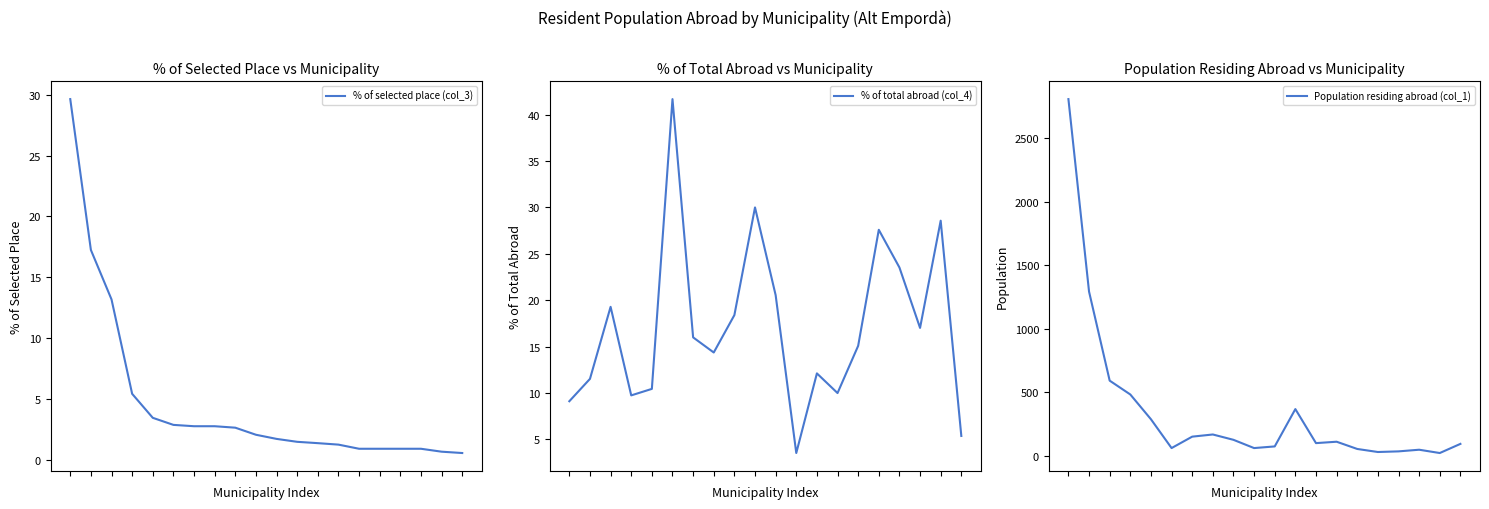

The value of % of selected place (col_3) at 10 is 1.7. True or false?

True